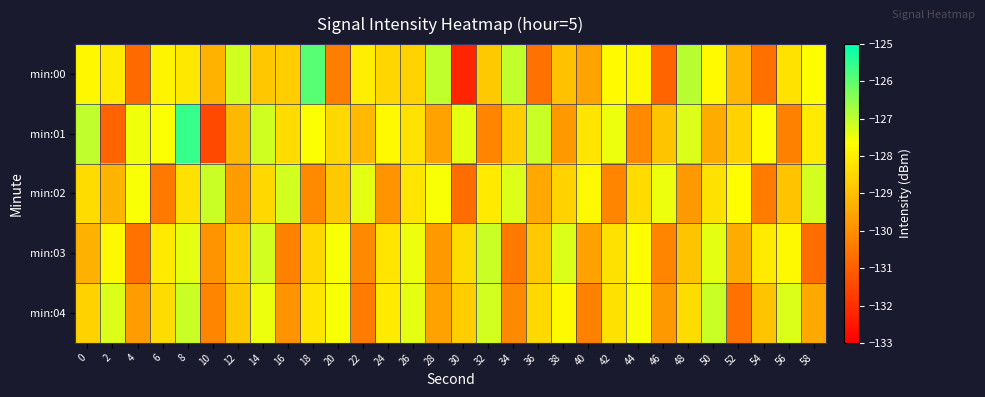

Which label corresponds to the smallest value in the chart?

30